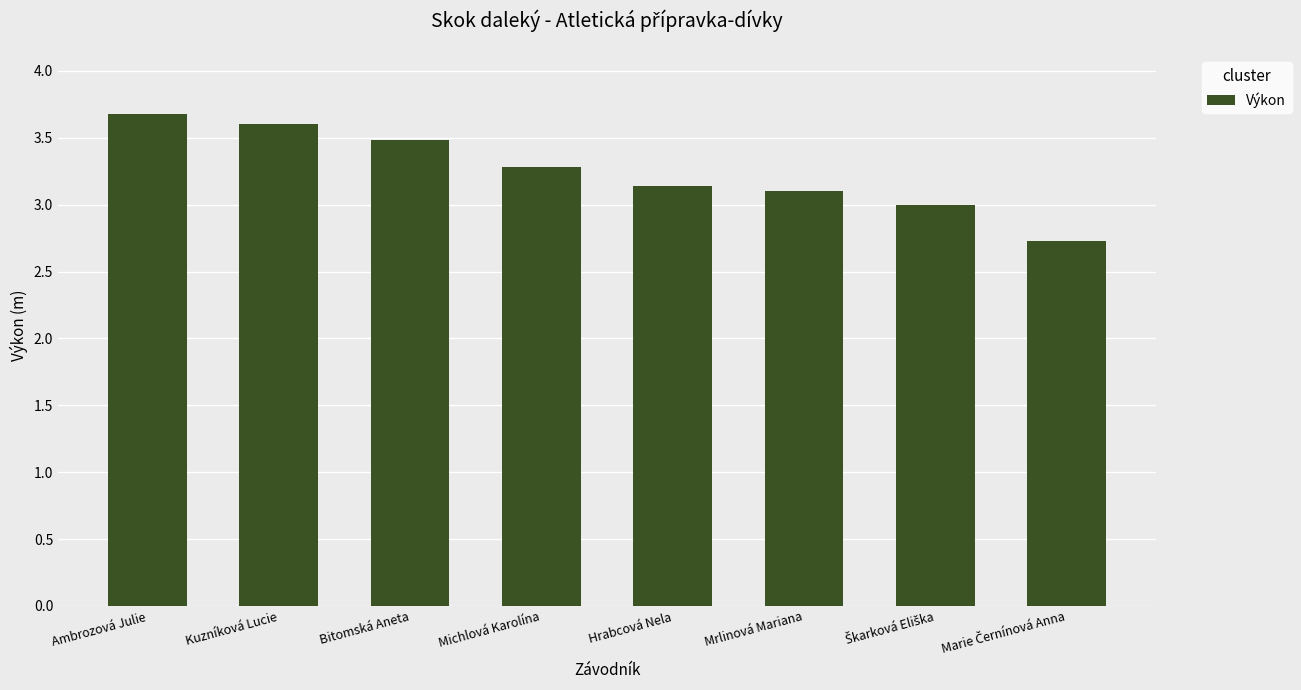

What is the difference between the second highest and second lowest values?

0.6